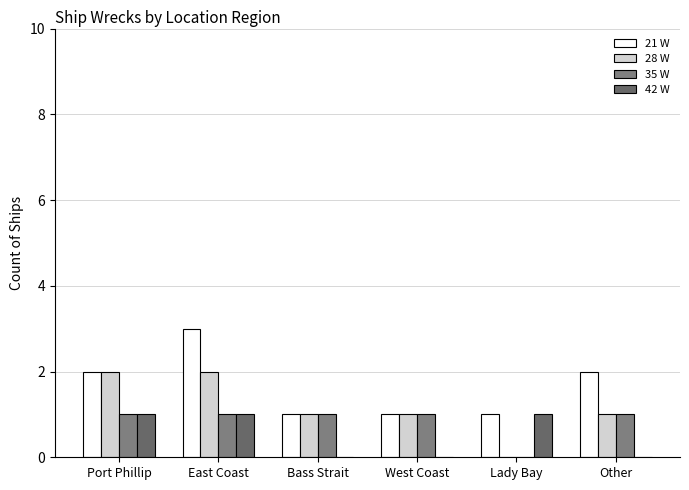

True or false: 42 W has a value of 0 at West Coast.

True